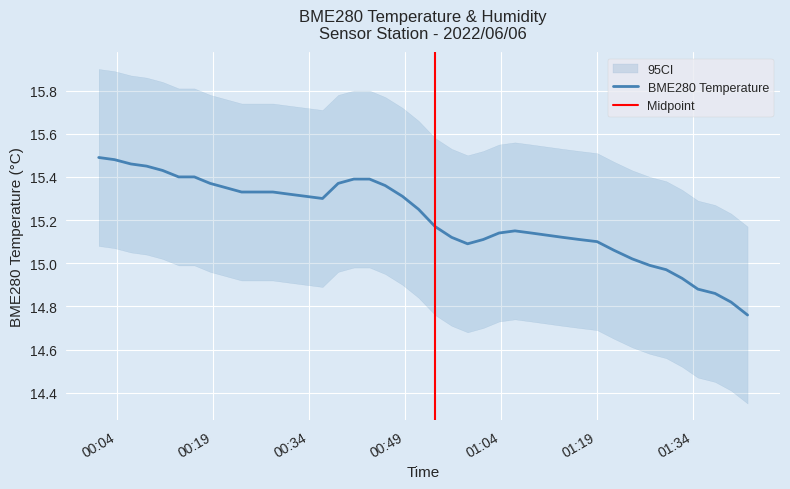

What is the difference between the values at 2022/06/06 00:13:40 and 2022/06/06 01:37:31?

0.5